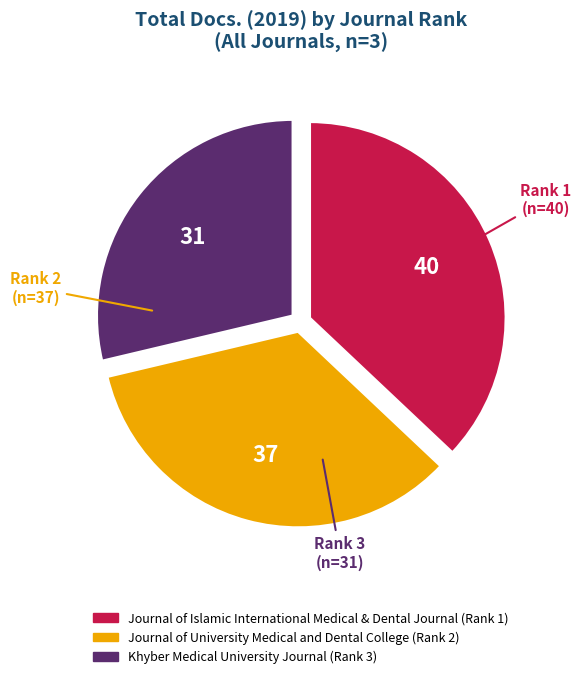

Does any single category account for the majority?

No